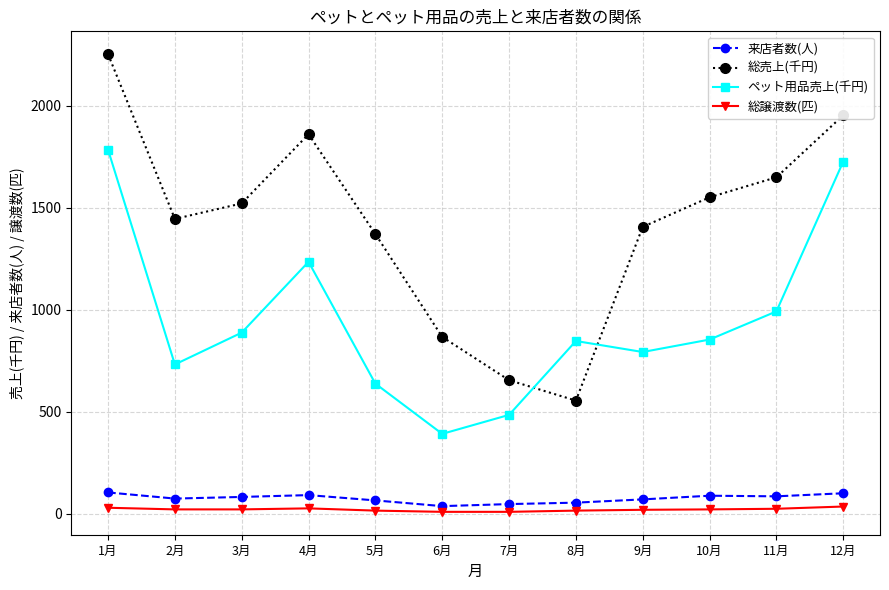

Is it true that 総譲渡数(匹) equals 20 at 9月?

True